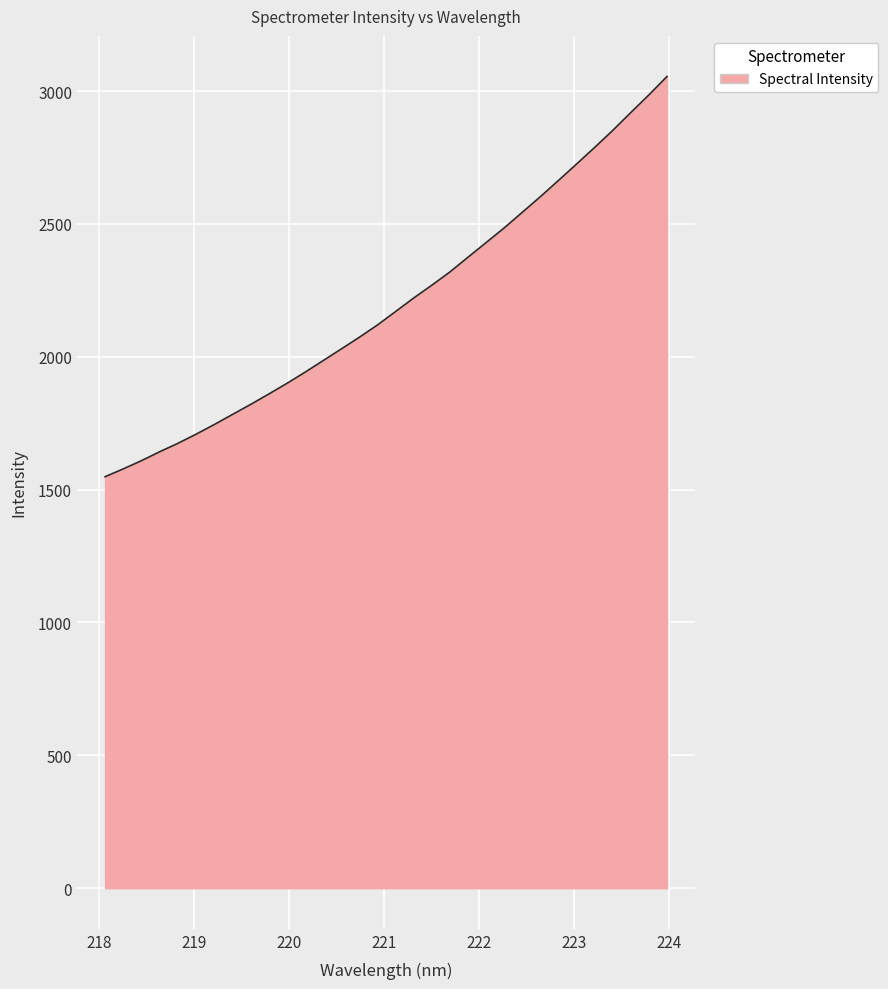

What is the greatest value displayed?

3054.7